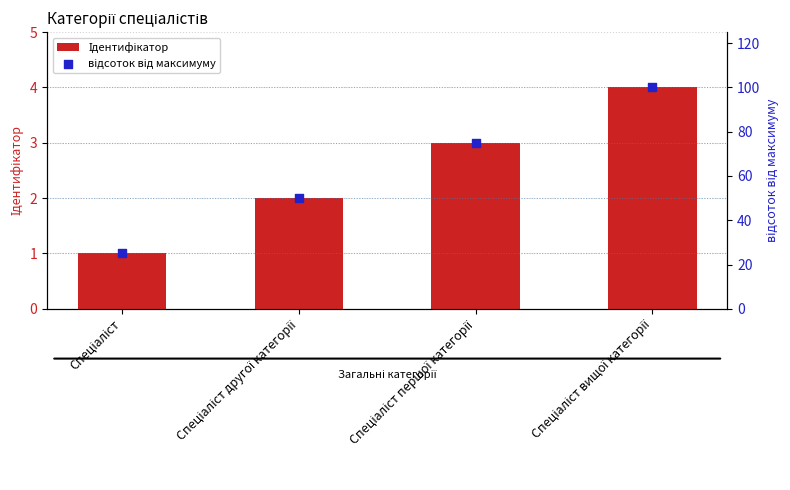

Which series contains the highest Y value?

відсоток від максимуму